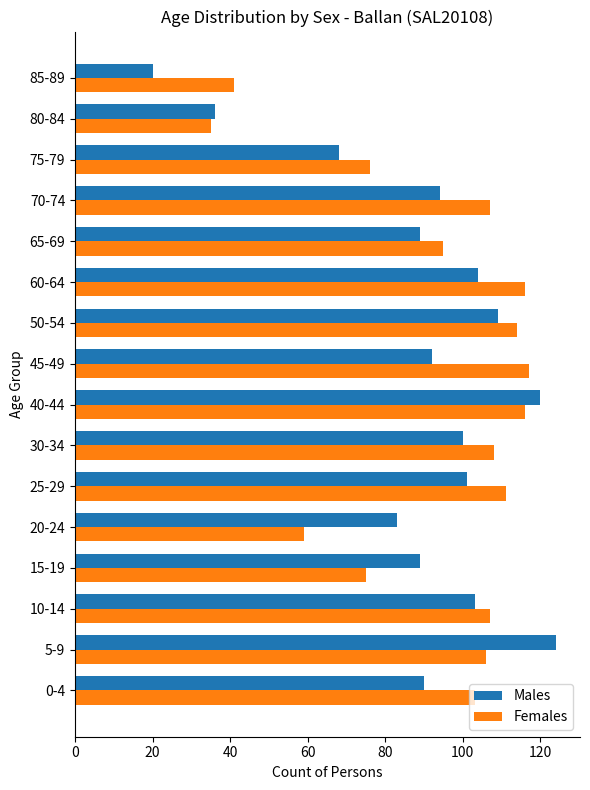

How many data points does each series have?

16